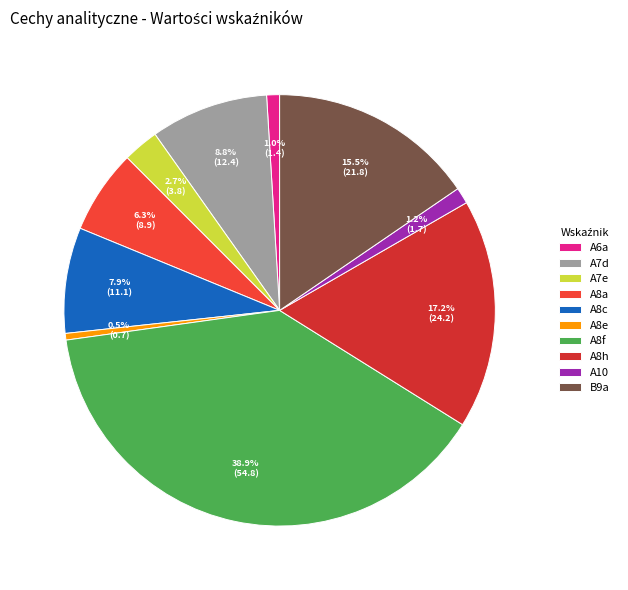

What percentage is the A7d slice, to the nearest percent?

9%